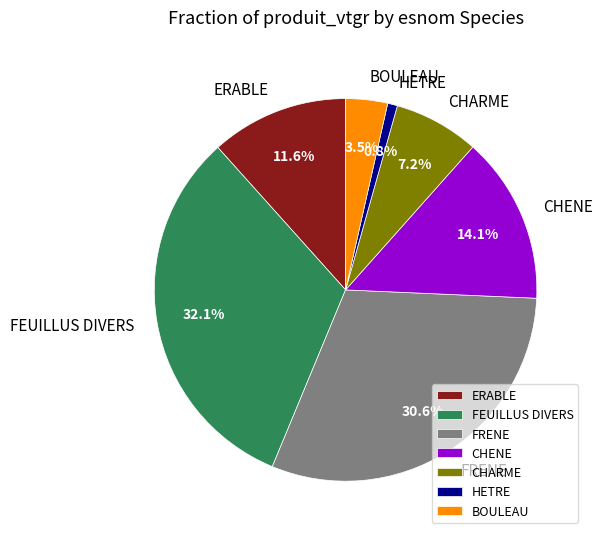

Approximately how many times larger is the value at CHENE compared to ERABLE?

1.2